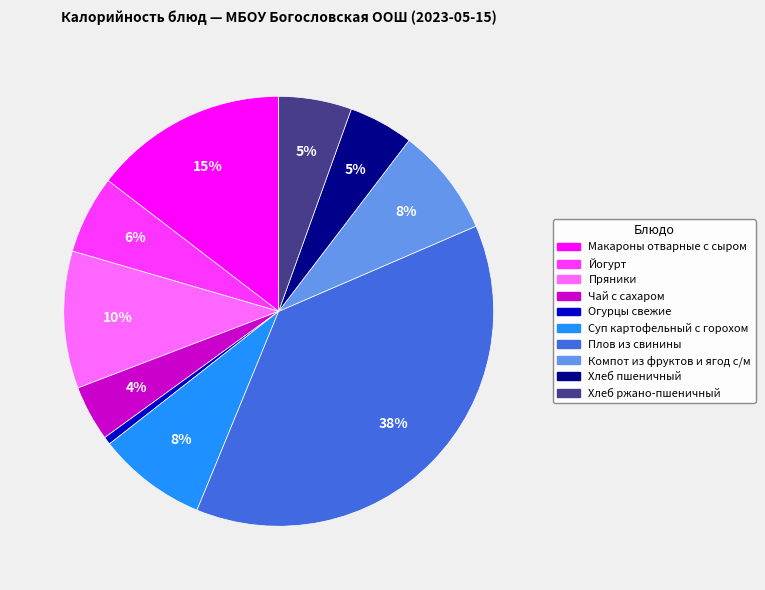

Does Хлеб пшеничный represent more than half of the total?

No